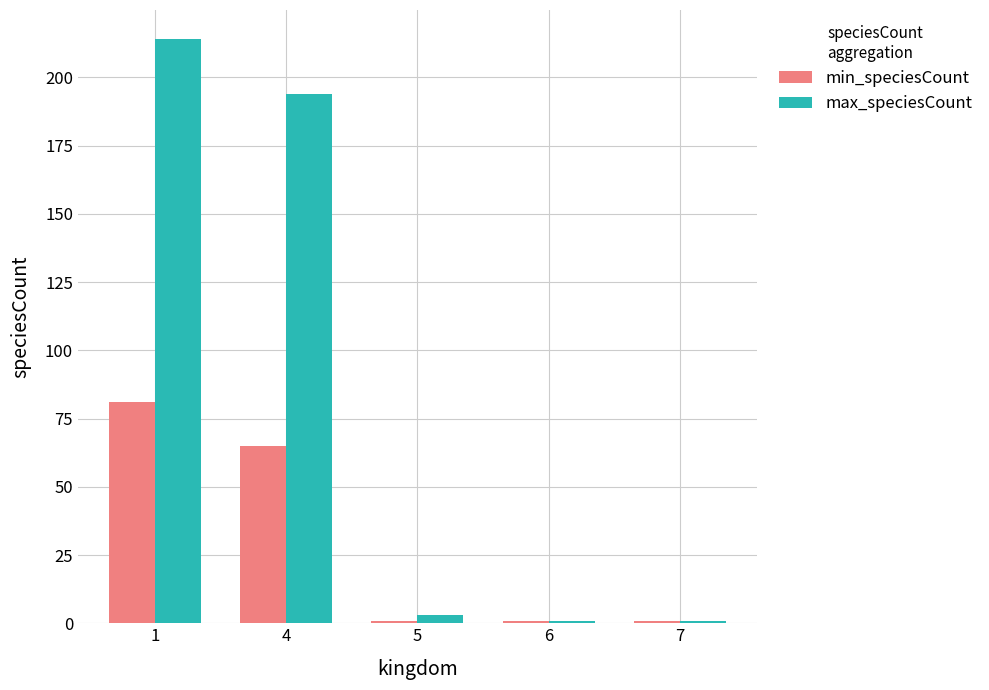

What are all the series names shown in the legend?

min_speciesCount, max_speciesCount